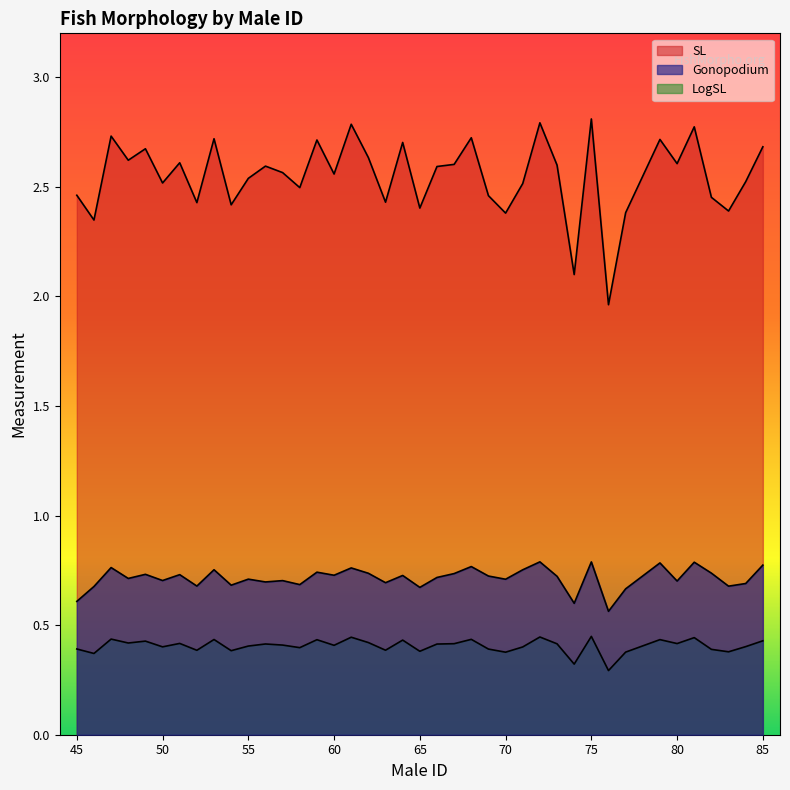

What is the minimum value shown in the chart?

0.3